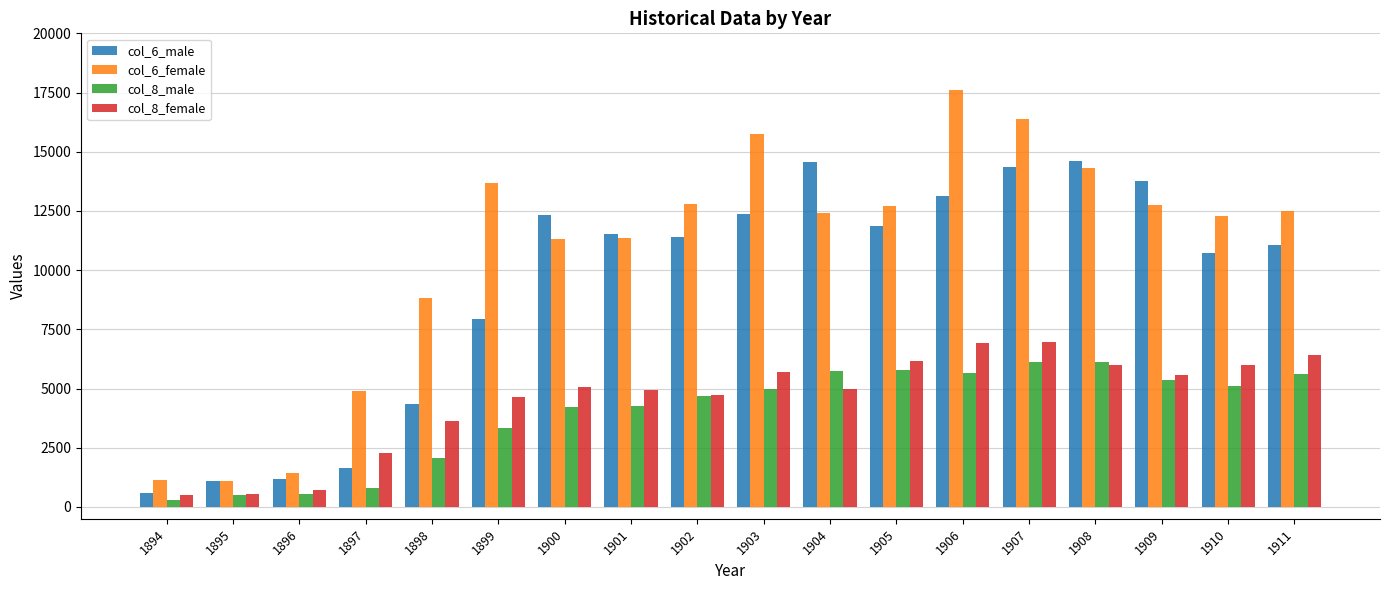

Which series has the widest spread of values?

col_6_female